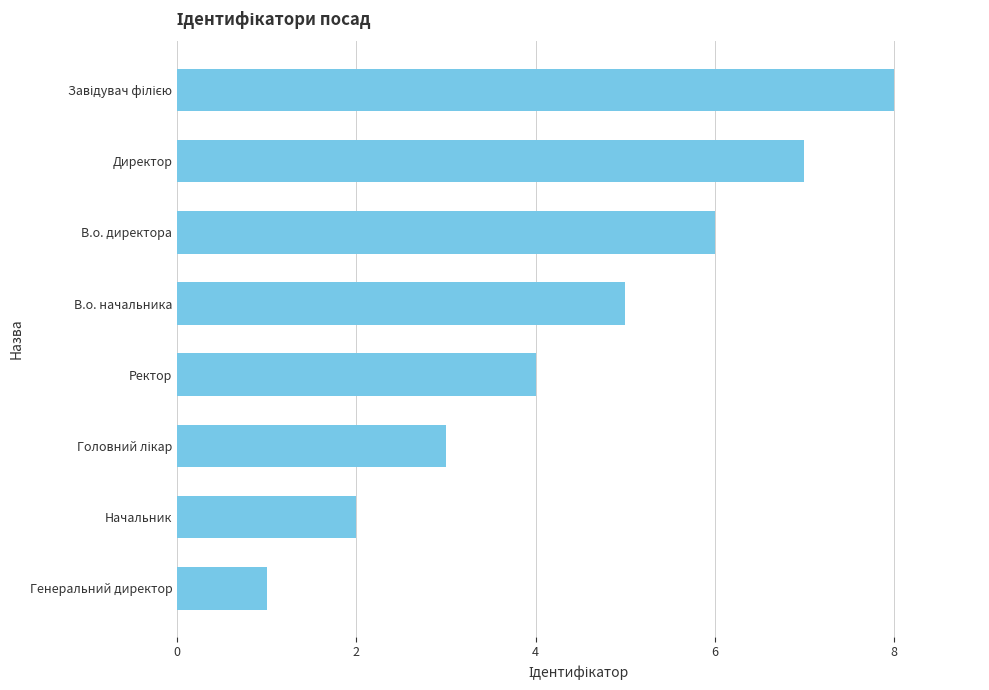

What is the difference between the second highest and minimum values?

6